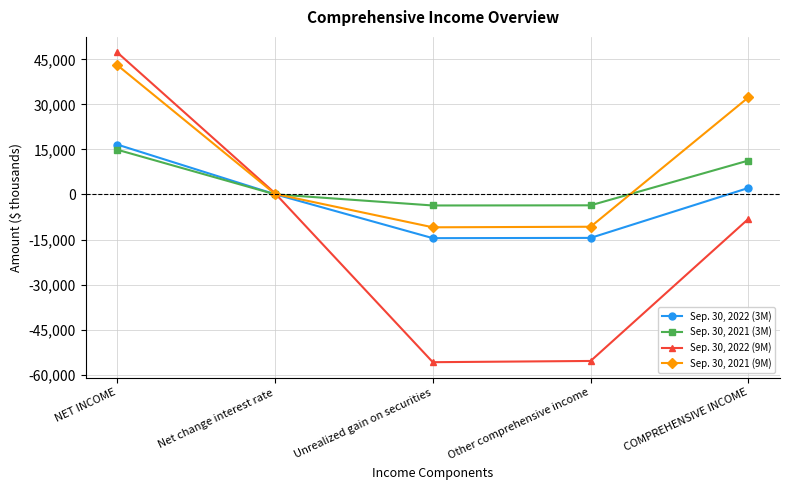

What is the difference between the Sep. 30, 2022 (9M) values at NET INCOME and Unrealized gain on securities?

103135